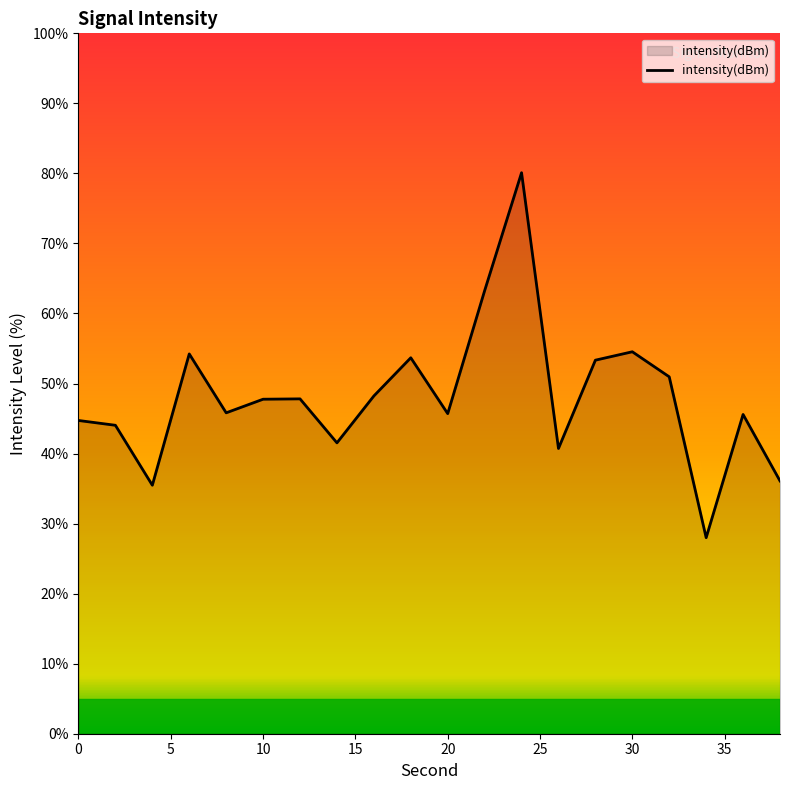

What is the maximum value shown in the chart?

80.1